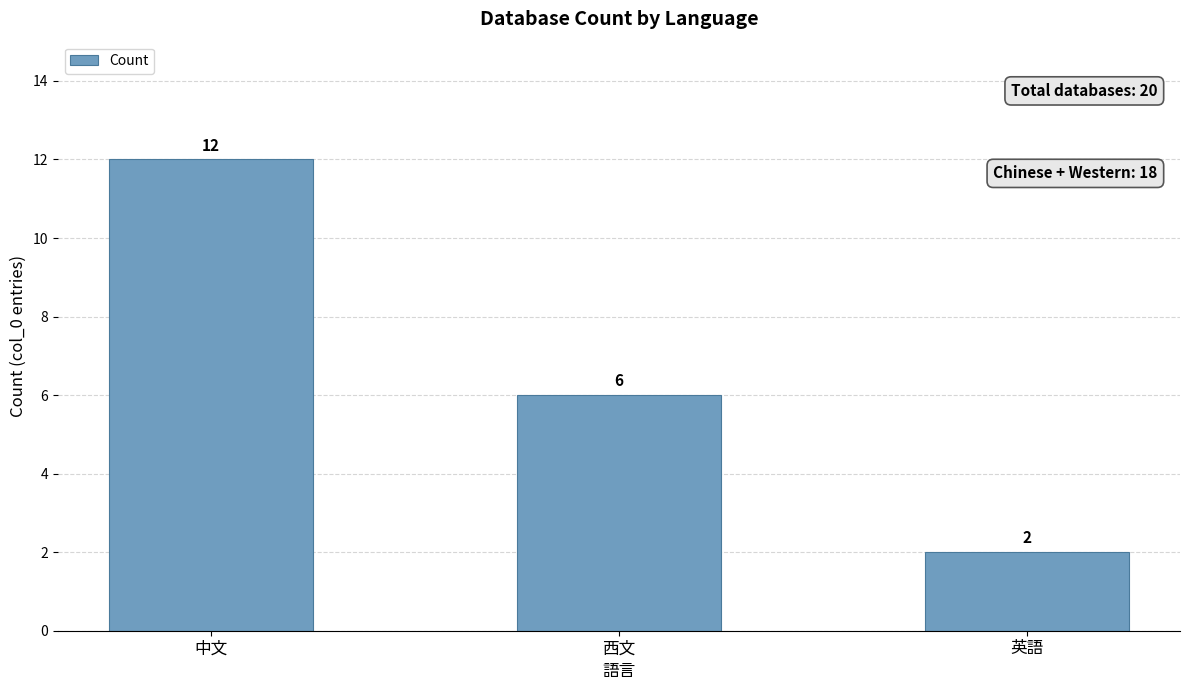

What is the label of the 3rd bar from the left?

英語